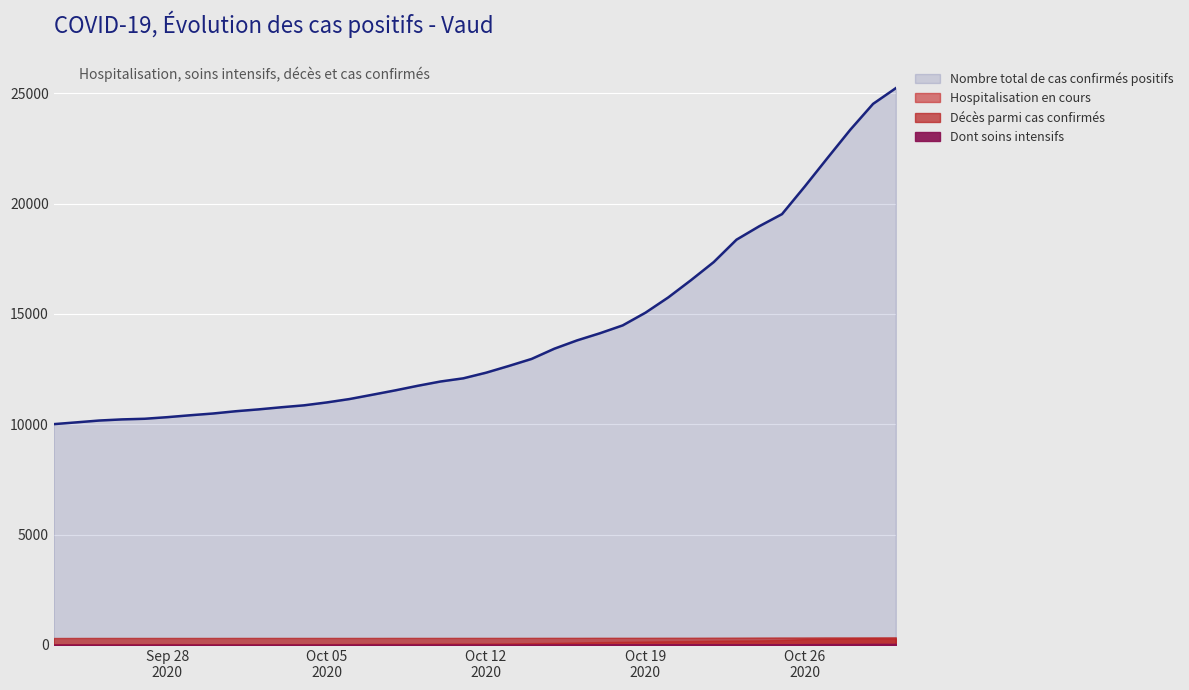

What is the difference between the Dont soins intensifs values at 2020-10-27 and 2020-09-23?

35